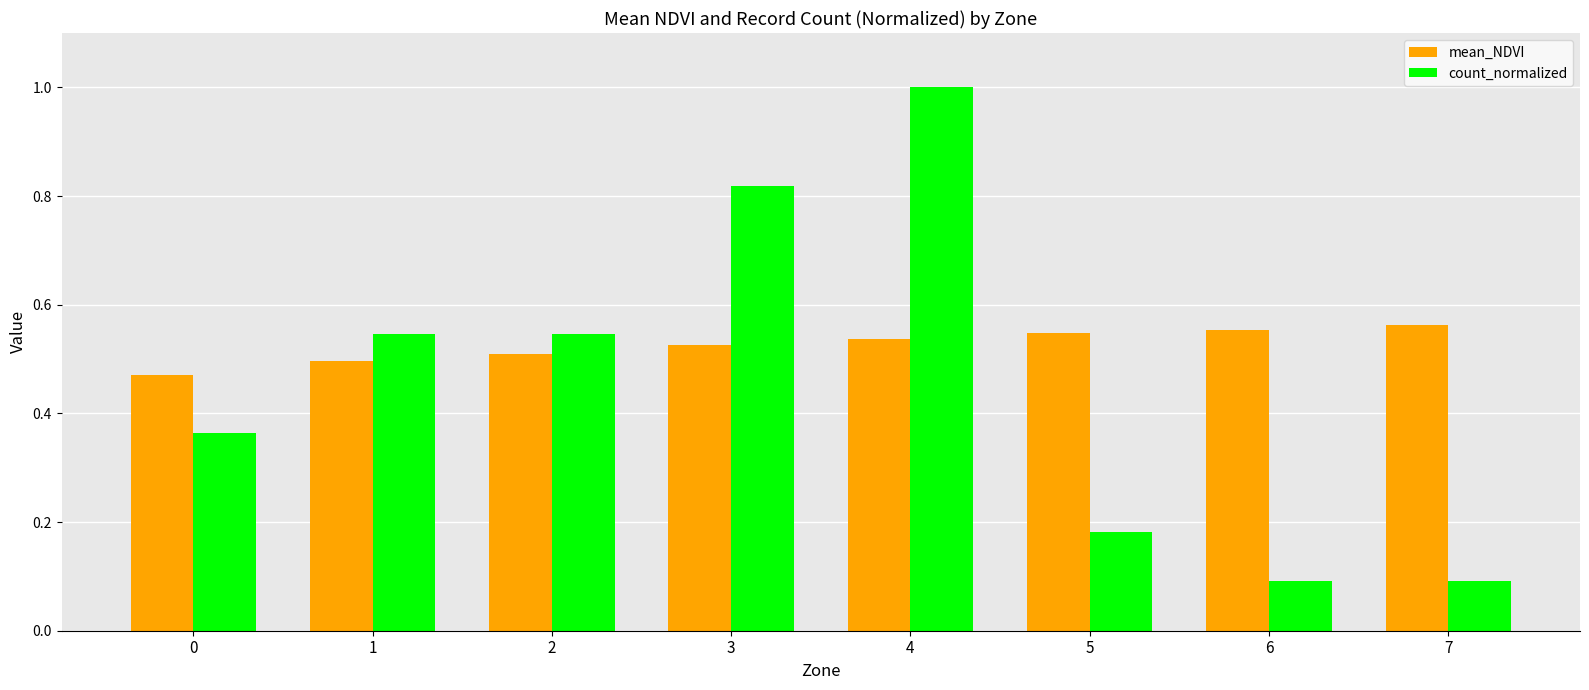

Which series has the largest range (max minus min)?

count_normalized